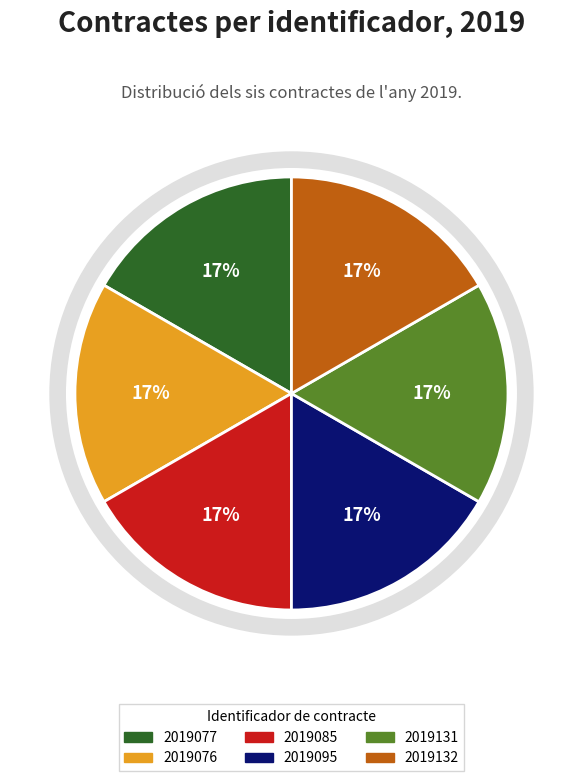

Is the sum of 2019076 and 2019131 greater than half?

No